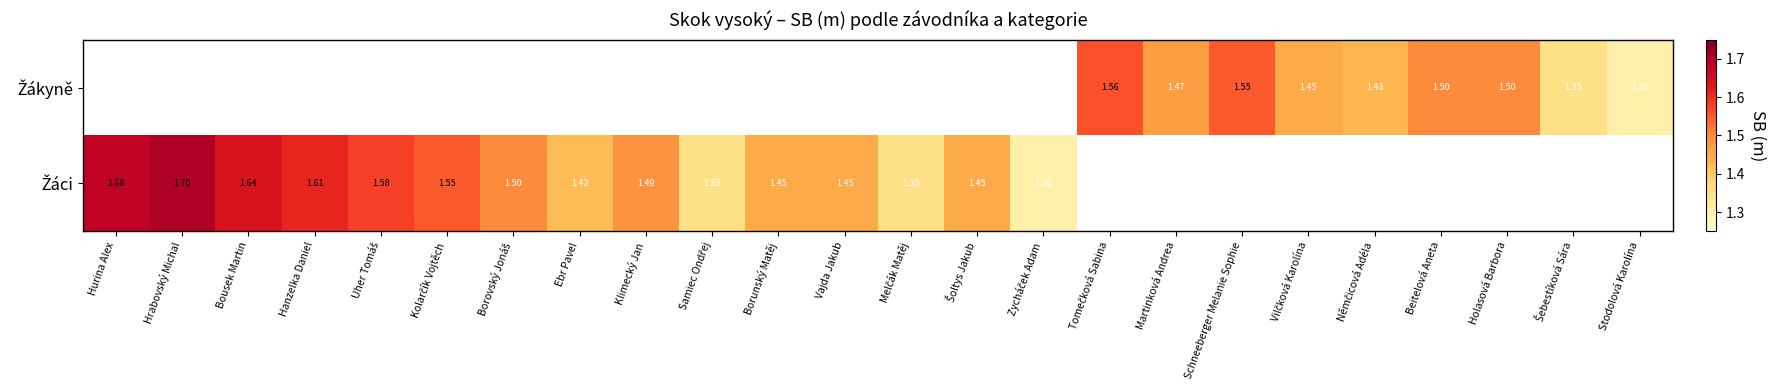

Which series has the largest range (max minus min)?

Žáci